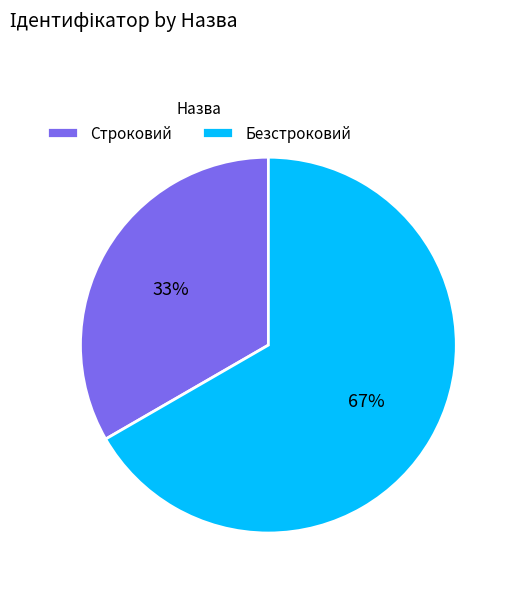

Approximately how many times larger is the value at Безстроковий compared to Строковий?

2.0